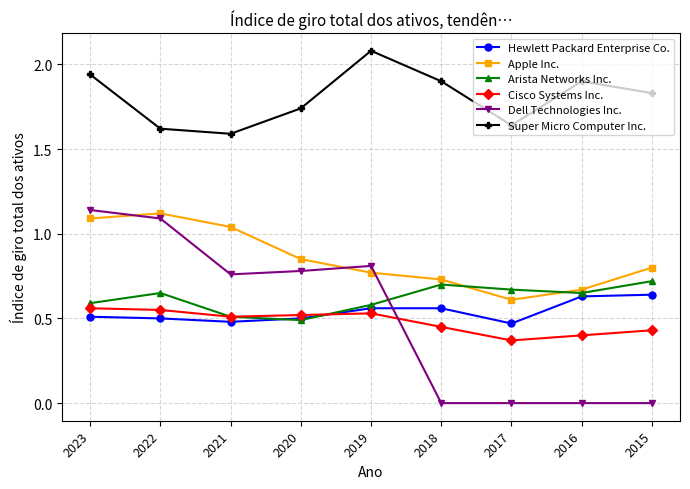

How many lines are shown in the chart?

6